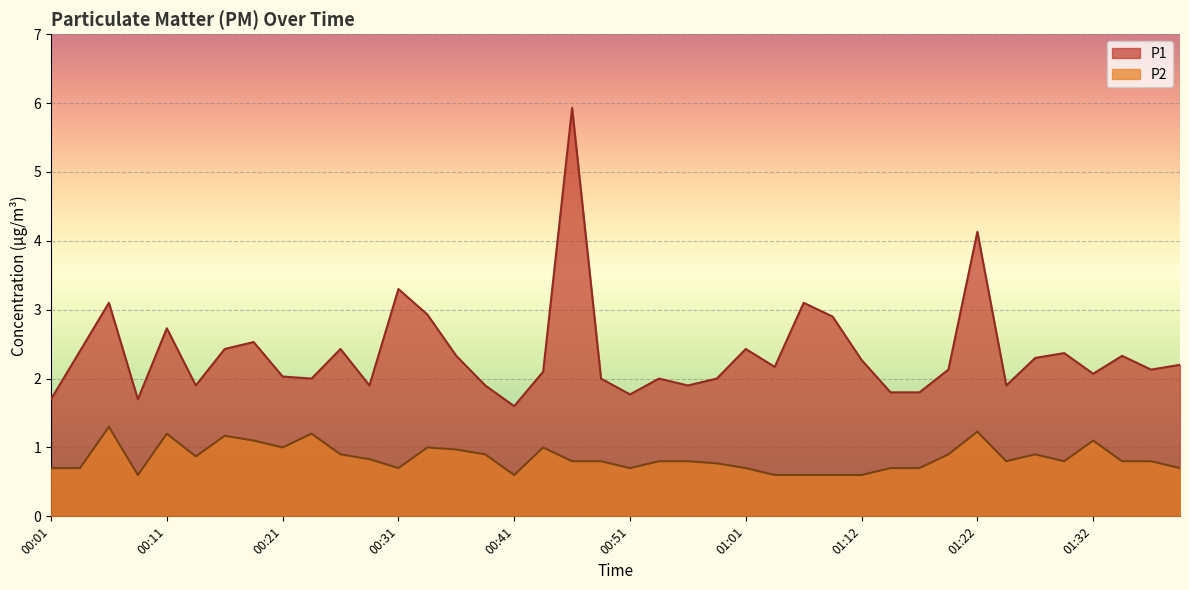

Which series changed the most between 00:13 and 01:17?

P2